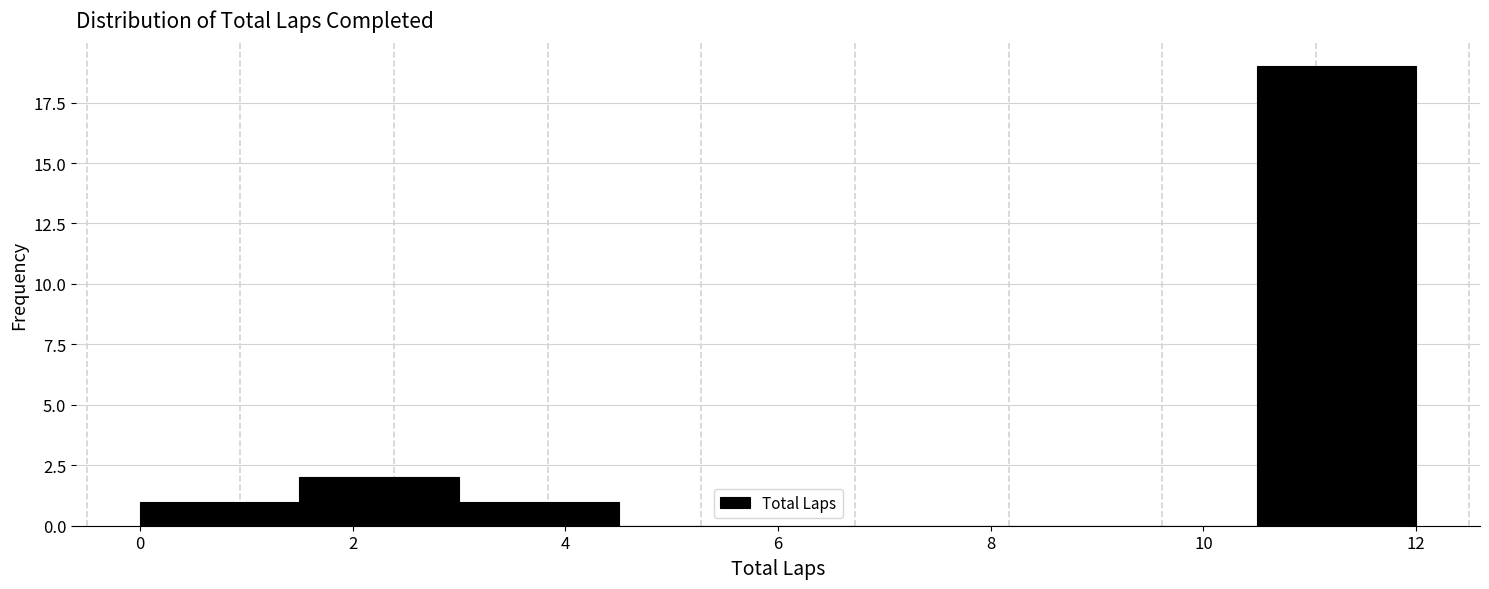

Reading left to right, transcribe this chart: for each bar, give the range it covers on the x-axis and its height. Neither the bar edges nor the heights are printed on the chart, so give them approximately, as read against the axes.

0.0 to 1.5: 1
1.5 to 3.0: 2
3.0 to 4.5: 1
4.5 to 6.0: 0
6.0 to 7.5: 0
7.5 to 9.0: 0
9.0 to 10.5: 0
10.5 to 12.0: 19